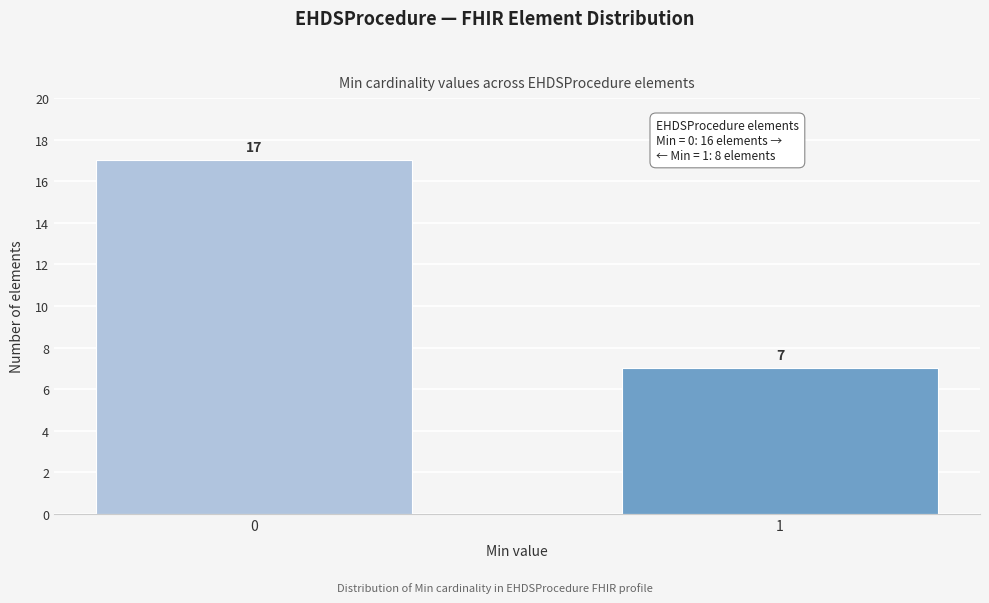

Reading left to right, extract all data points from this chart.

0=17	1=7